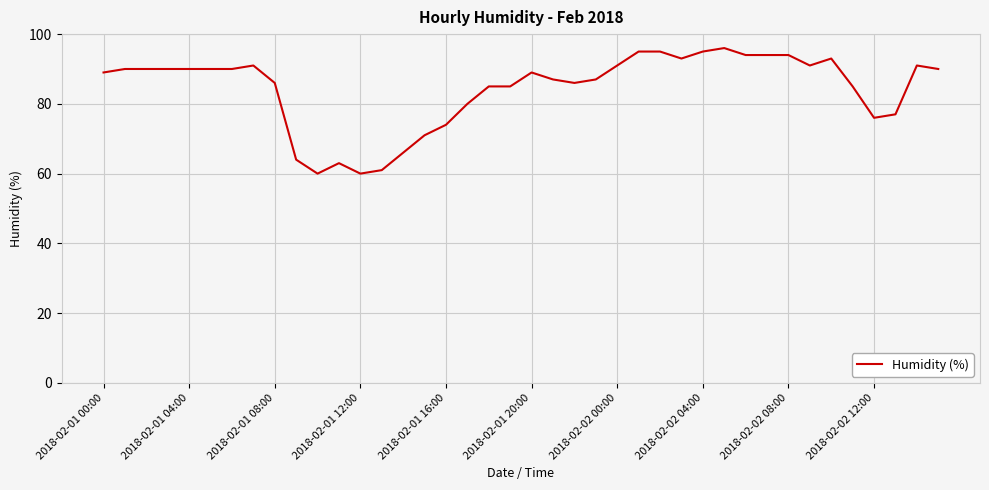

What is the smallest value displayed?

60